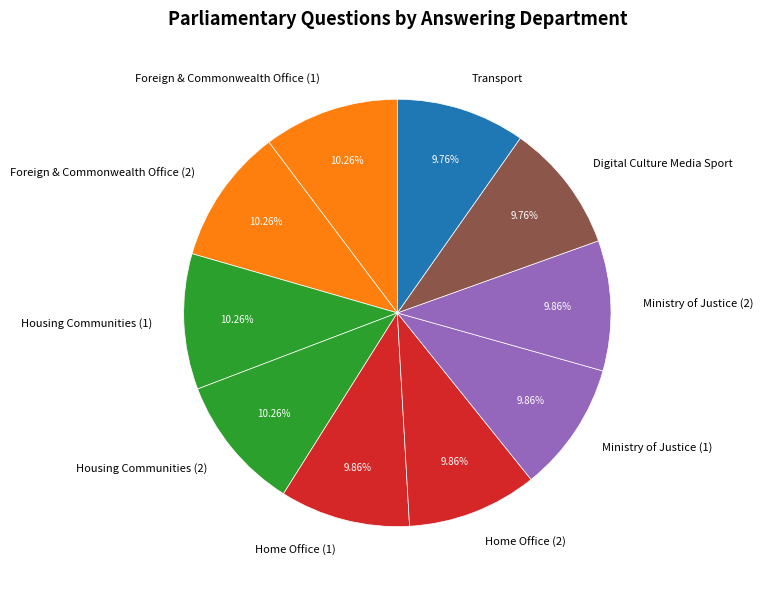

The Ministry of Justice (1) slice represents 1% of the pie. True or false?

False